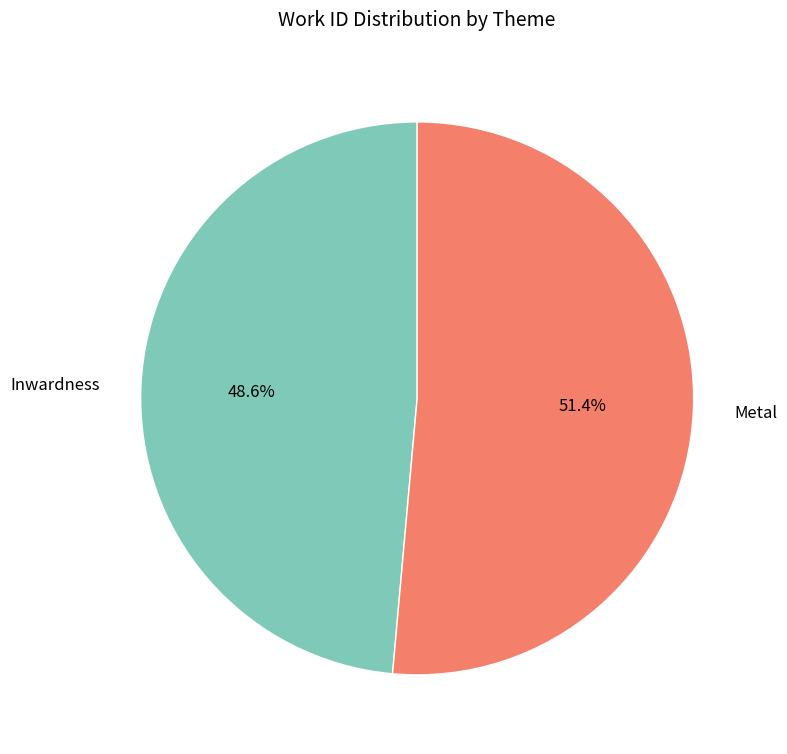

Does any single category account for the majority?

Yes